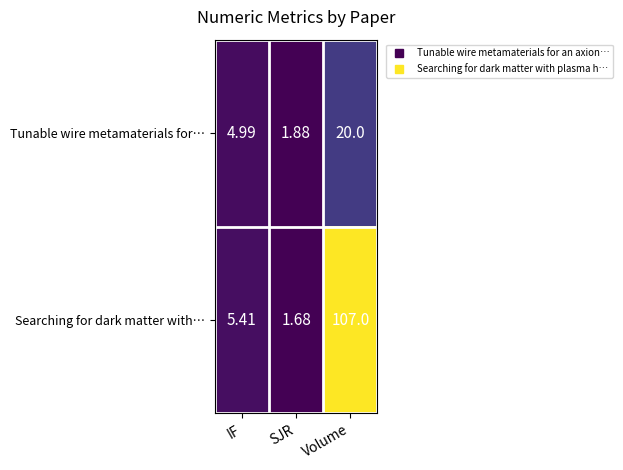

At which category does the chart reach its minimum across all series?

SJR